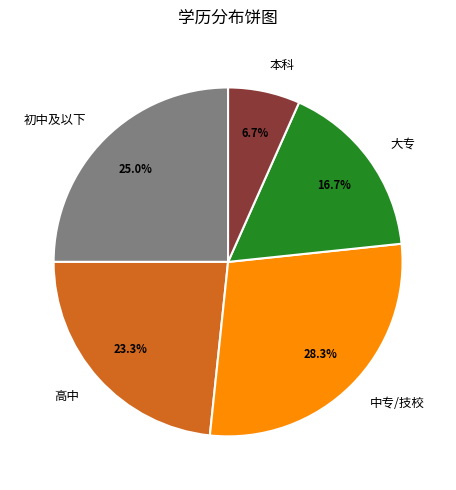

How many slices are in this pie chart?

5